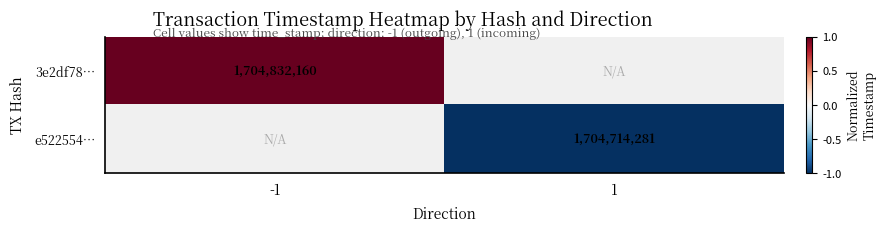

Between -1 and 1, which is larger?

1